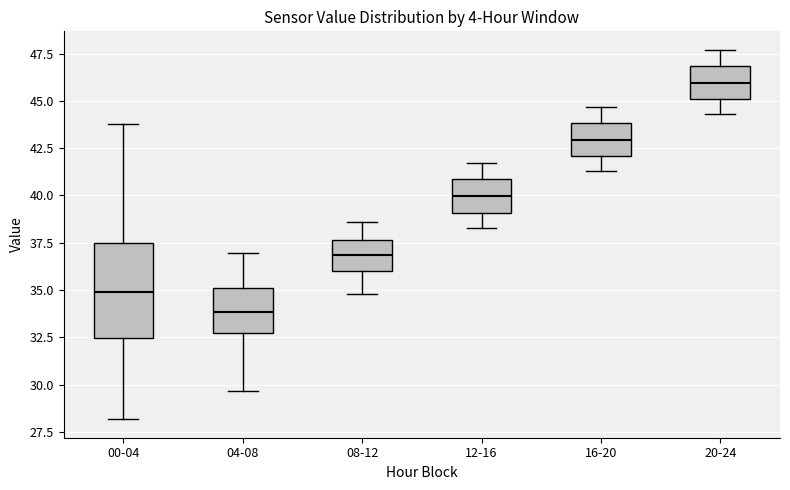

Where does the median line of the box for 04-08 sit on the y-axis? The values are not printed on the chart, so give them approximately, as read against the axis.

34.0